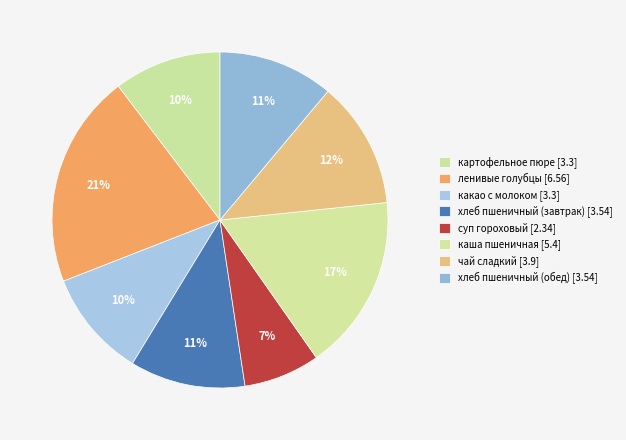

Count the number of slices in the pie.

8